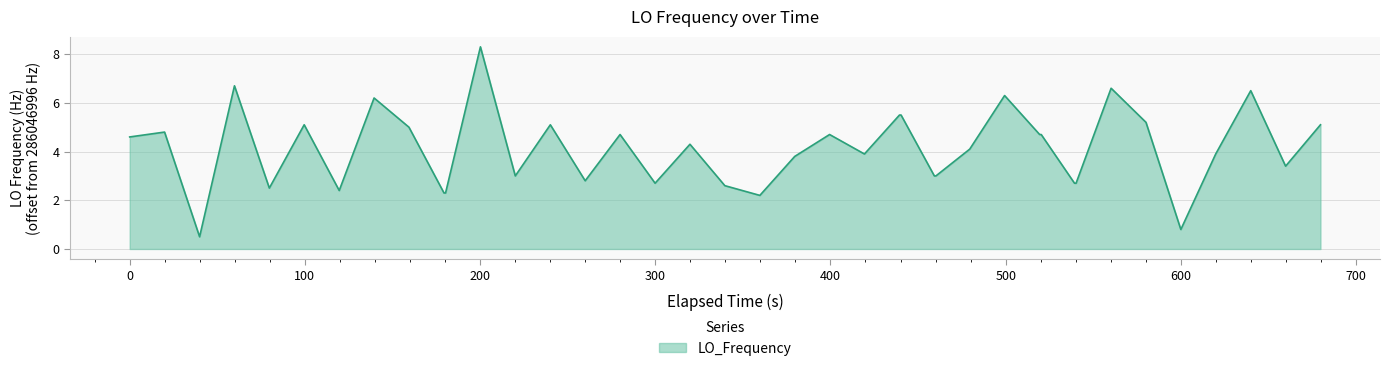

Does the chart display data point markers on the line(s)?

No